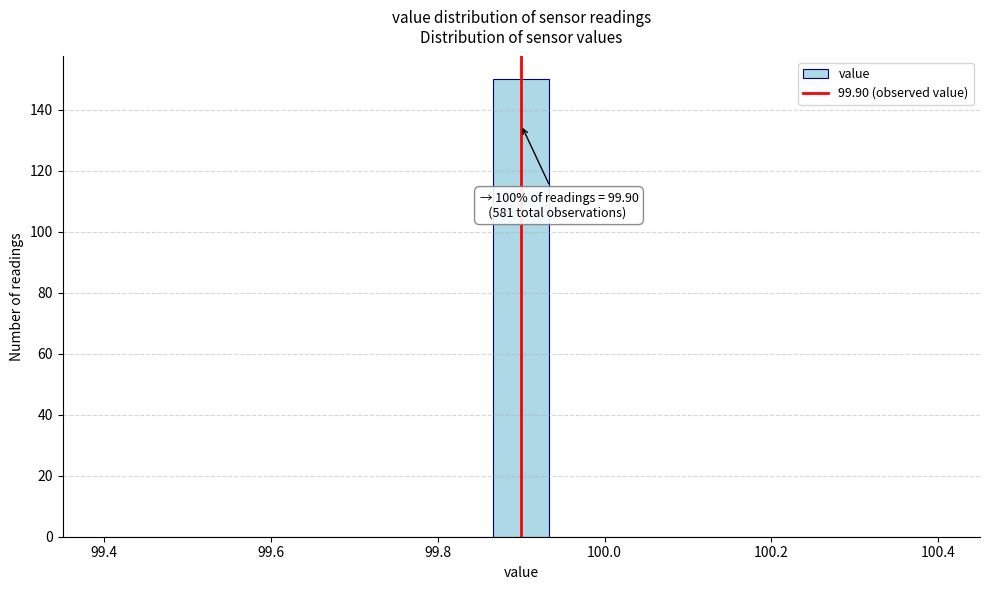

Read against the x-axis, roughly where is the centre of the tallest bar?

99.90